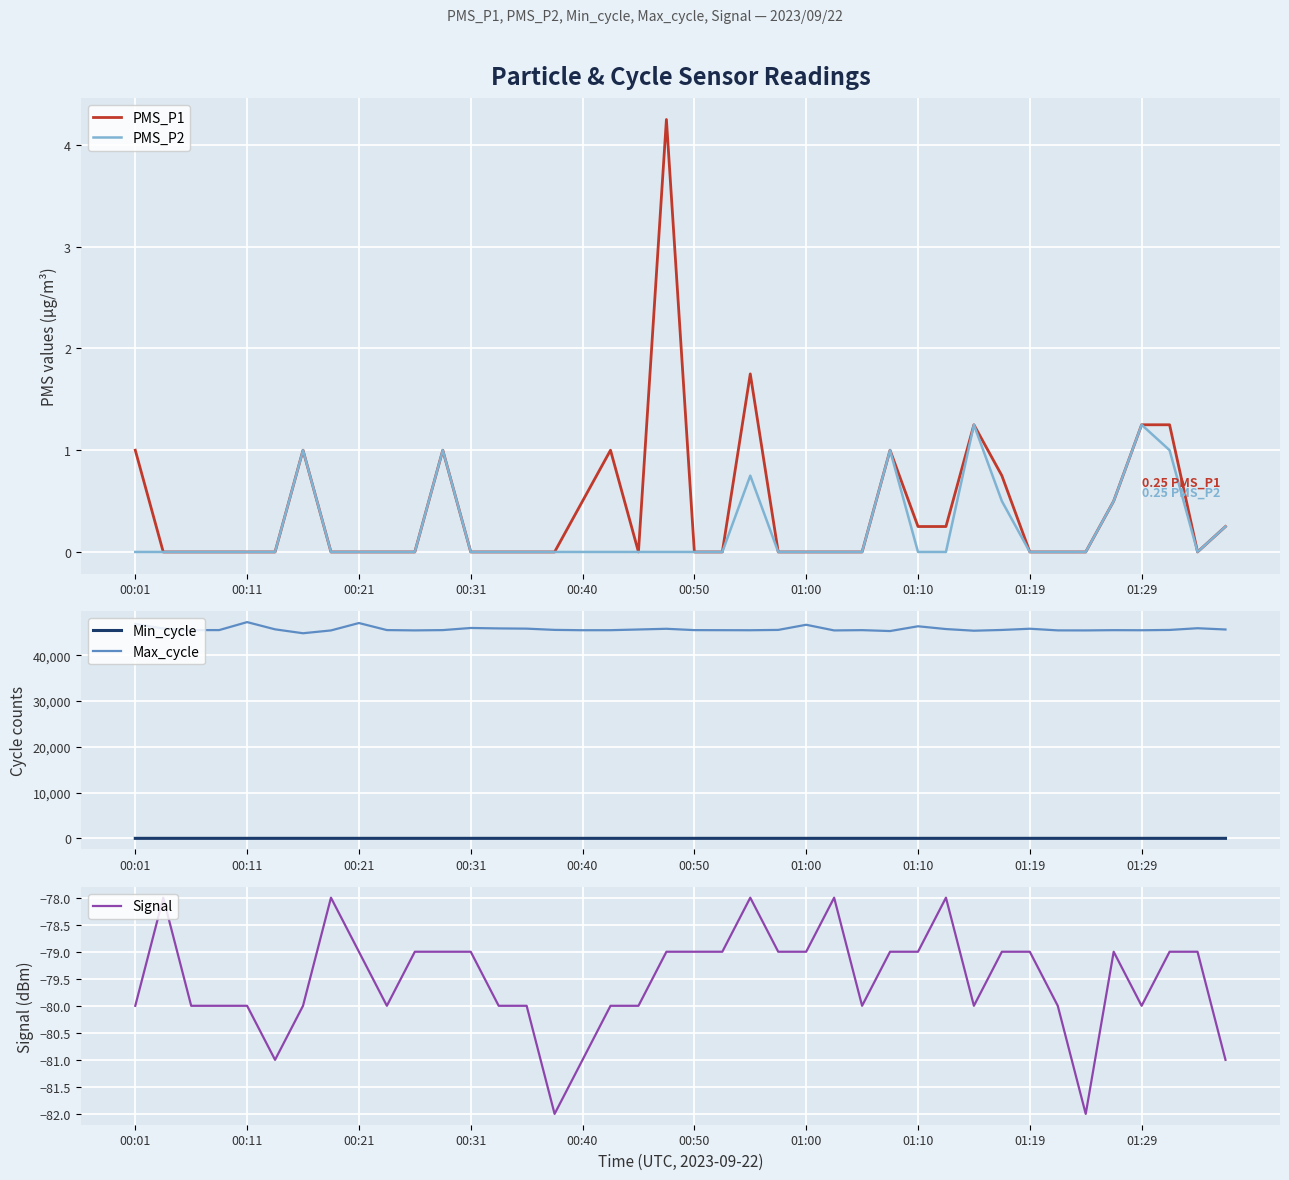

What position from the right is 37?

3